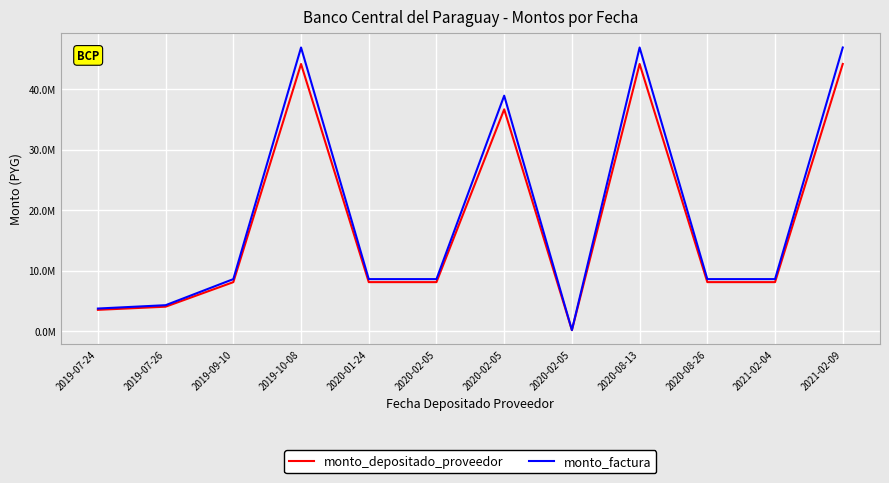

What is the sum of all monto_depositado_proveedor values?

217346193